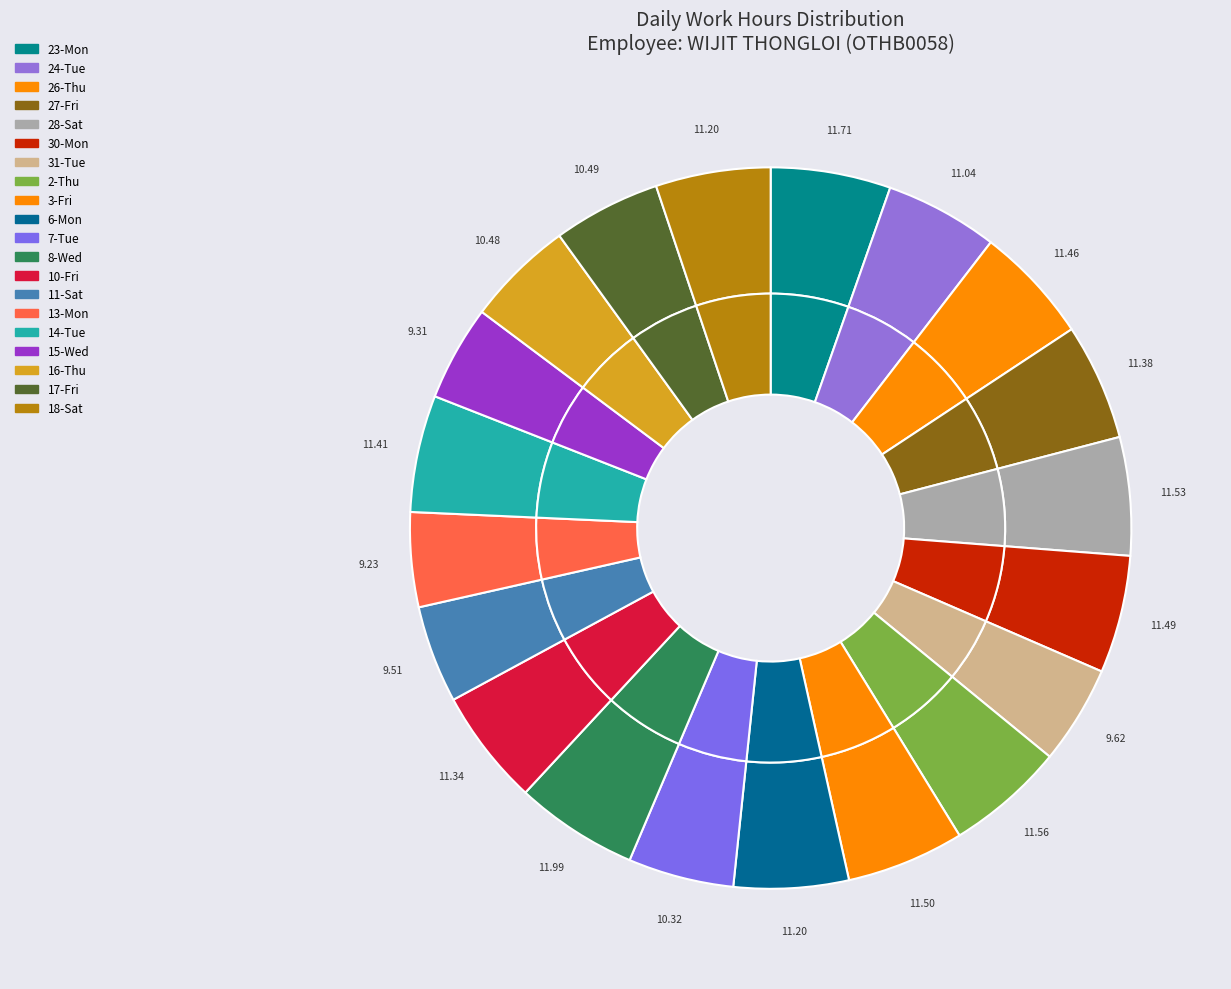

To the nearest percent, what is the combined percentage of 8-Wed and 3-Fri?

11%